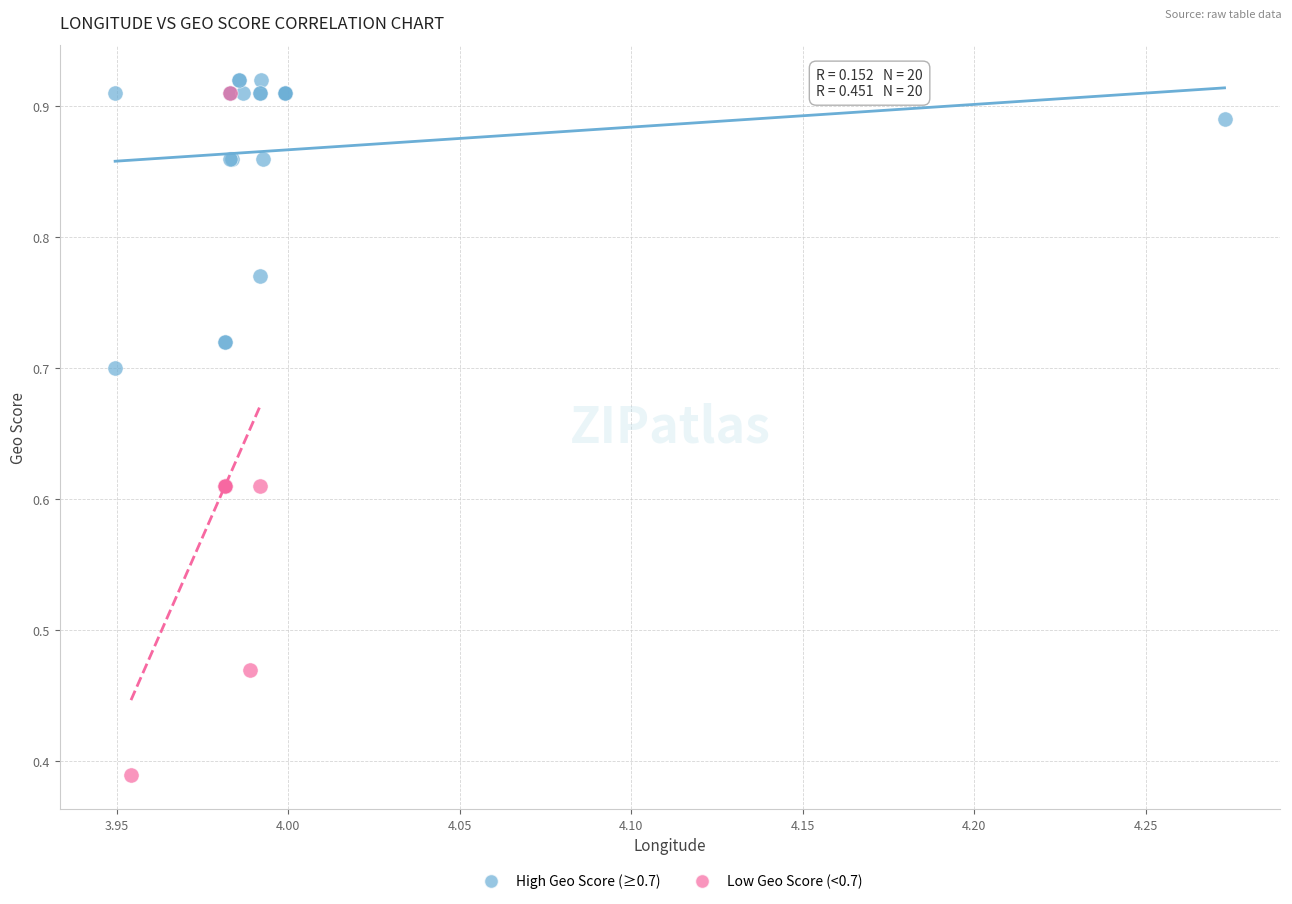

Which series contains the lowest Y value?

Low Geo Score (<0.7)